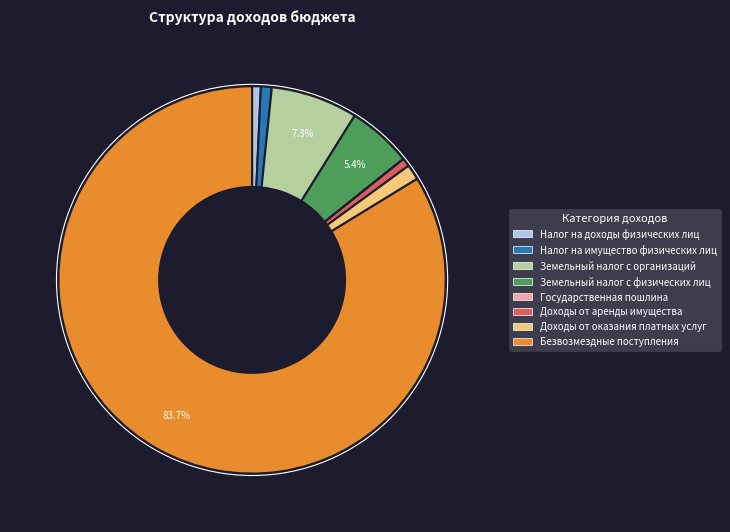

The Доходы от оказания платных услуг slice represents 1% of the pie. True or false?

True